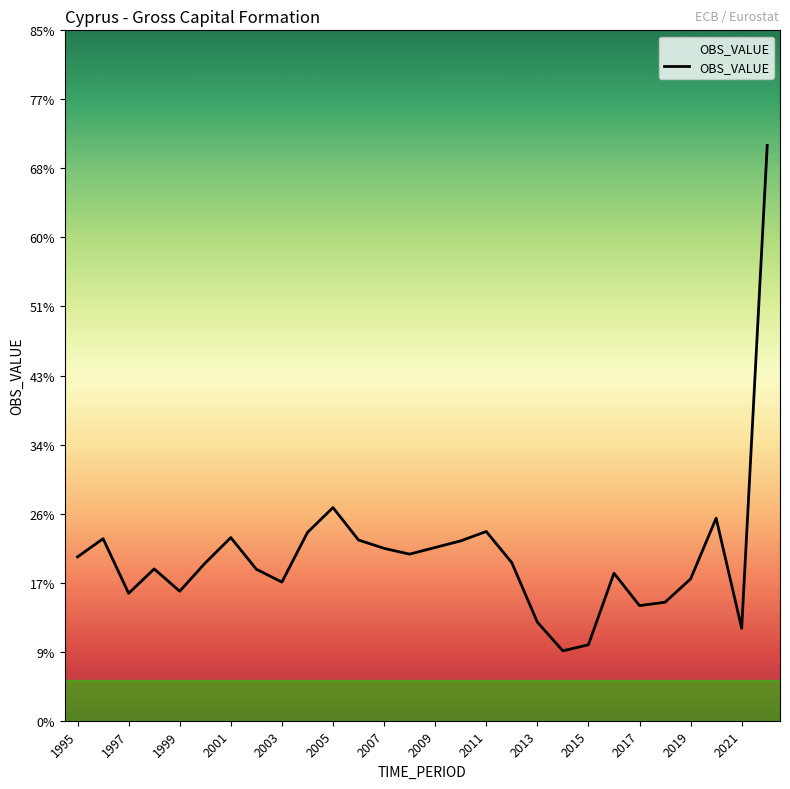

Count the values in the range 0 to 1.

28